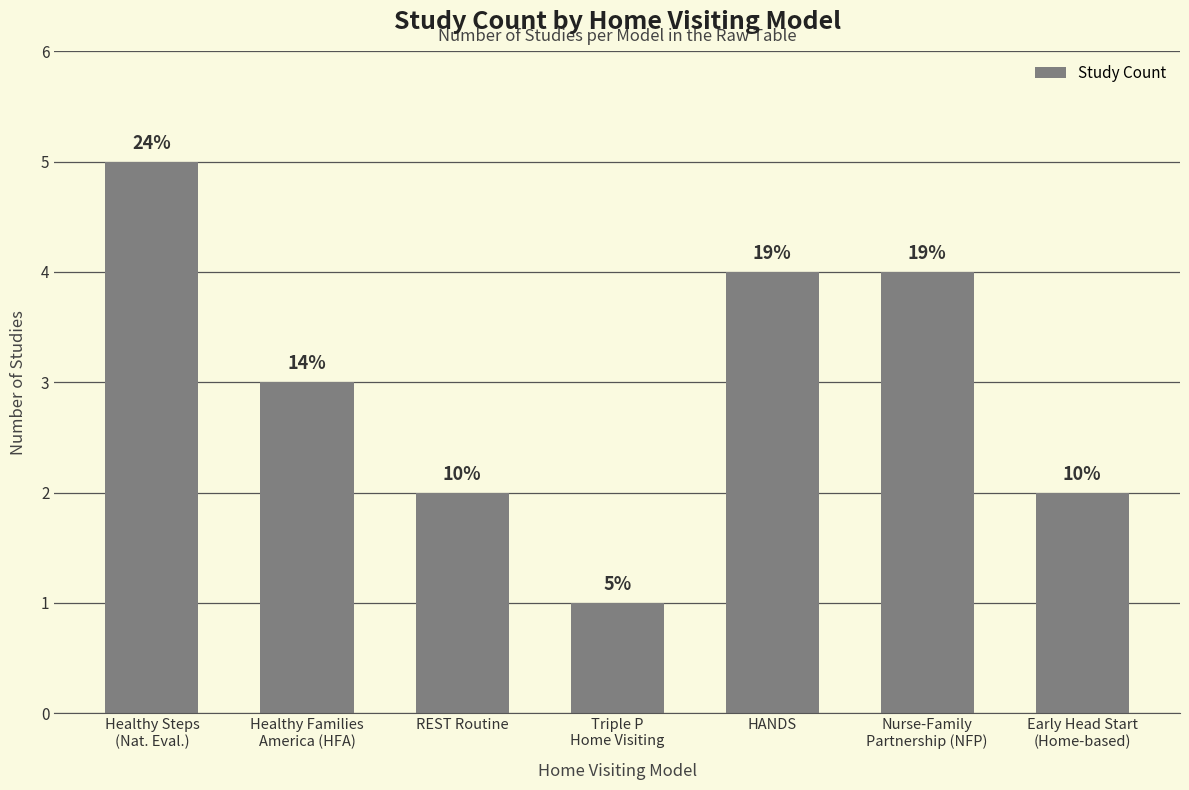

What is the sum of all values?

21